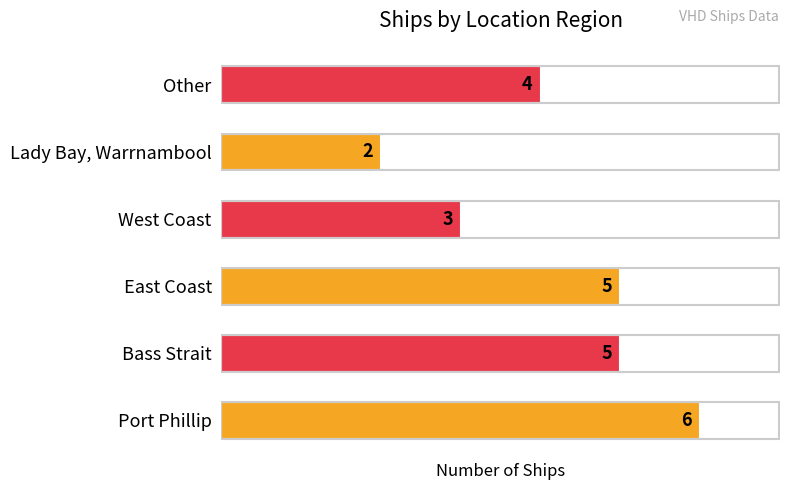

How many categories are shown in the chart?

6